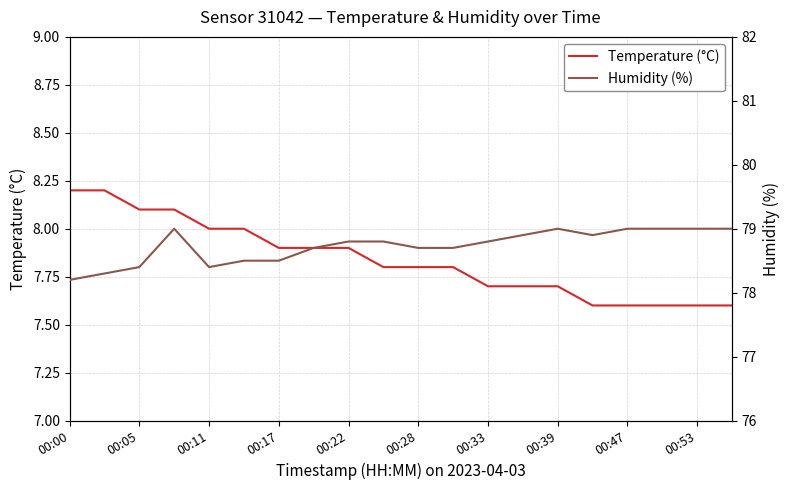

The value of Temperature (°C) at 00:00 is 4.4. True or false?

False